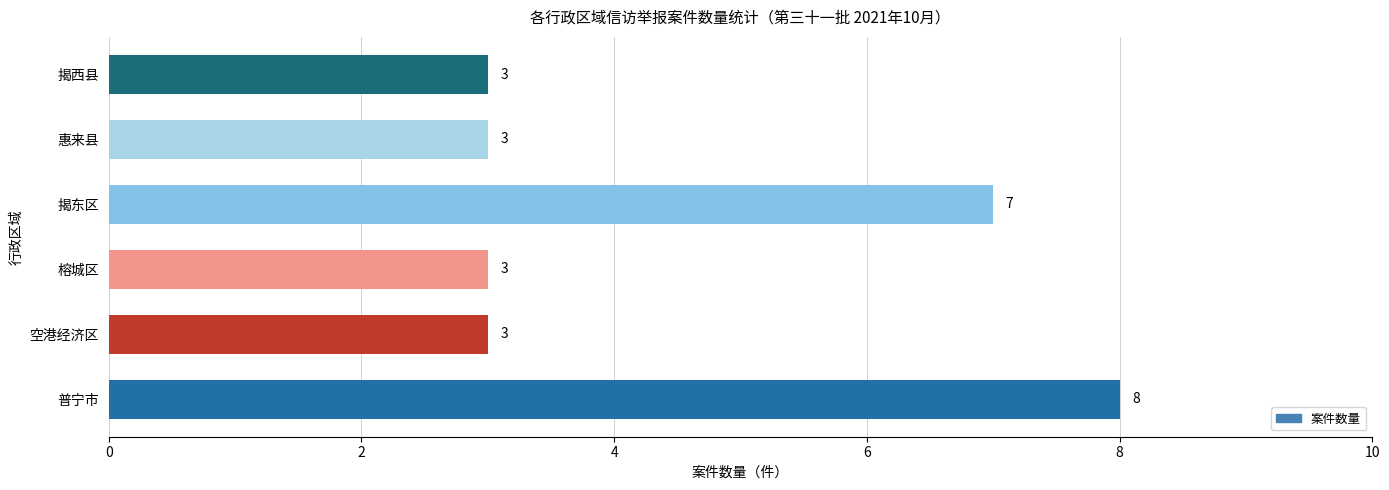

What is the greatest value displayed?

8